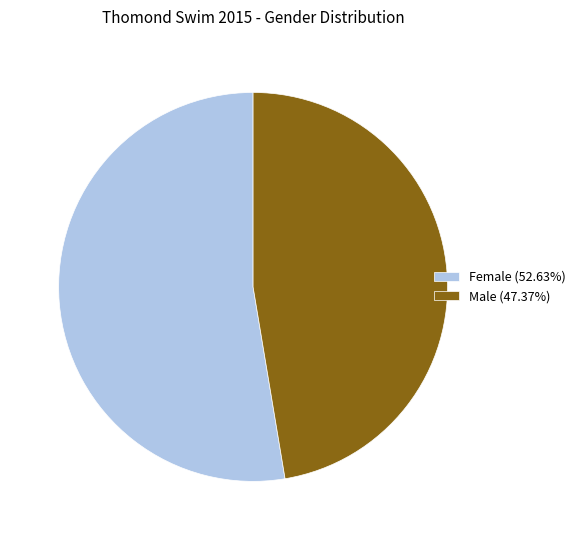

Does any single category account for the majority?

Yes